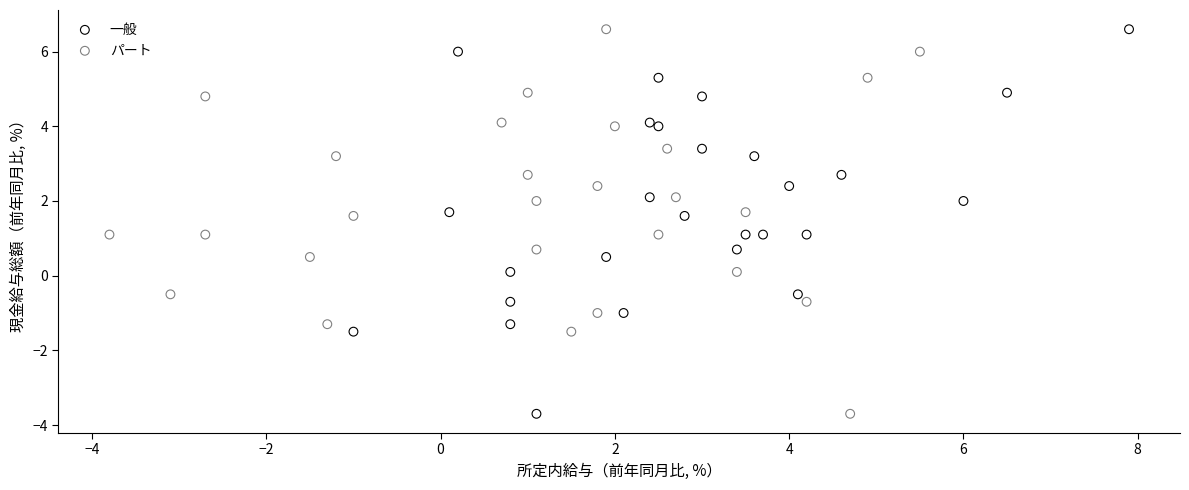

What are all the series names shown in the legend?

一般, パート